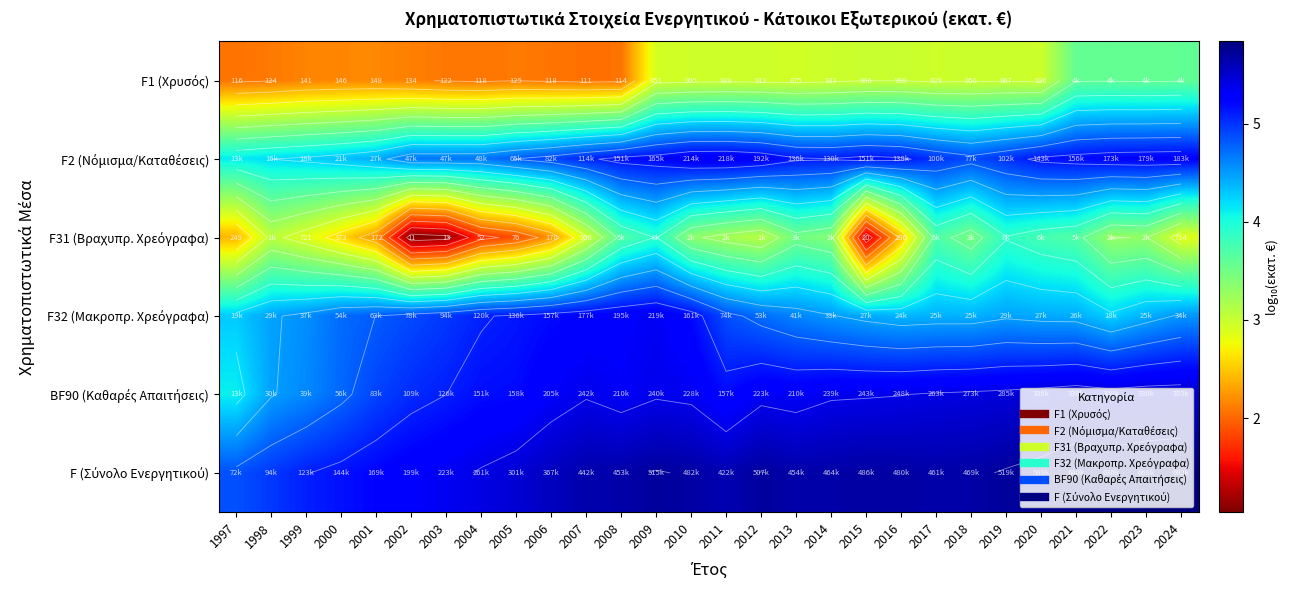

How many values in the F (Σύνολο Ενεργητικού) series exceed 5?

26